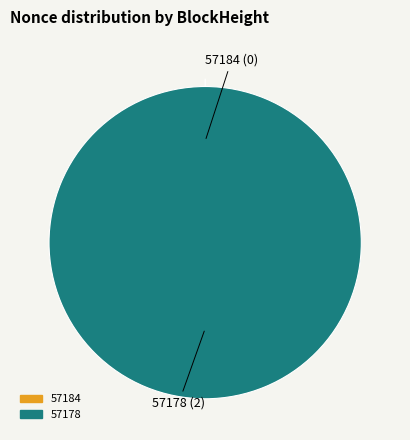

Is it true that 57178 is 87% of the pie?

False